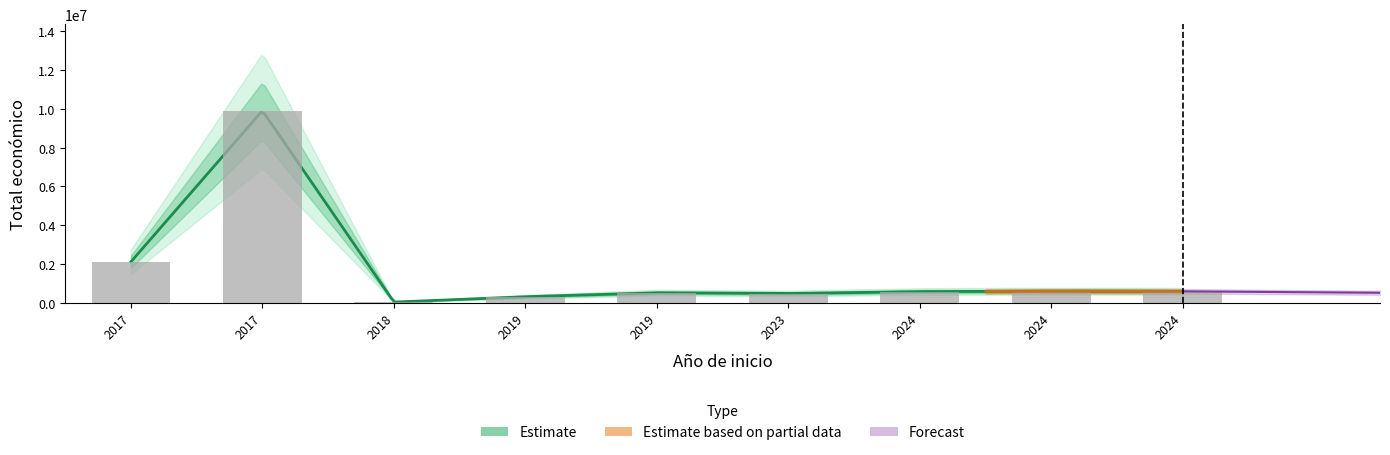

How many data points are above 579152?

4